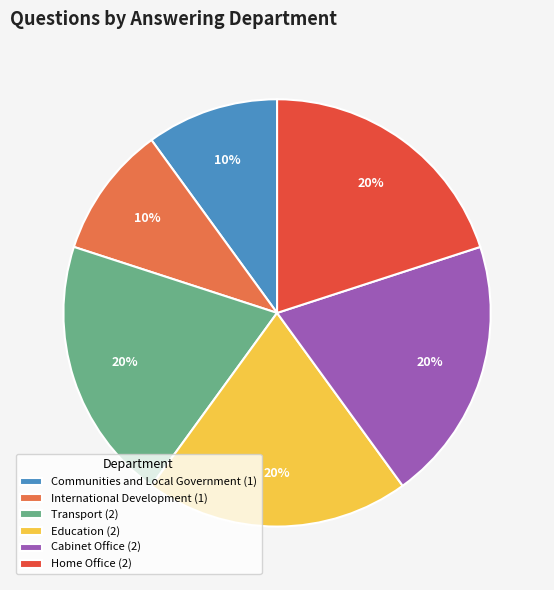

What percentage is the Education slice, to the nearest percent?

20%